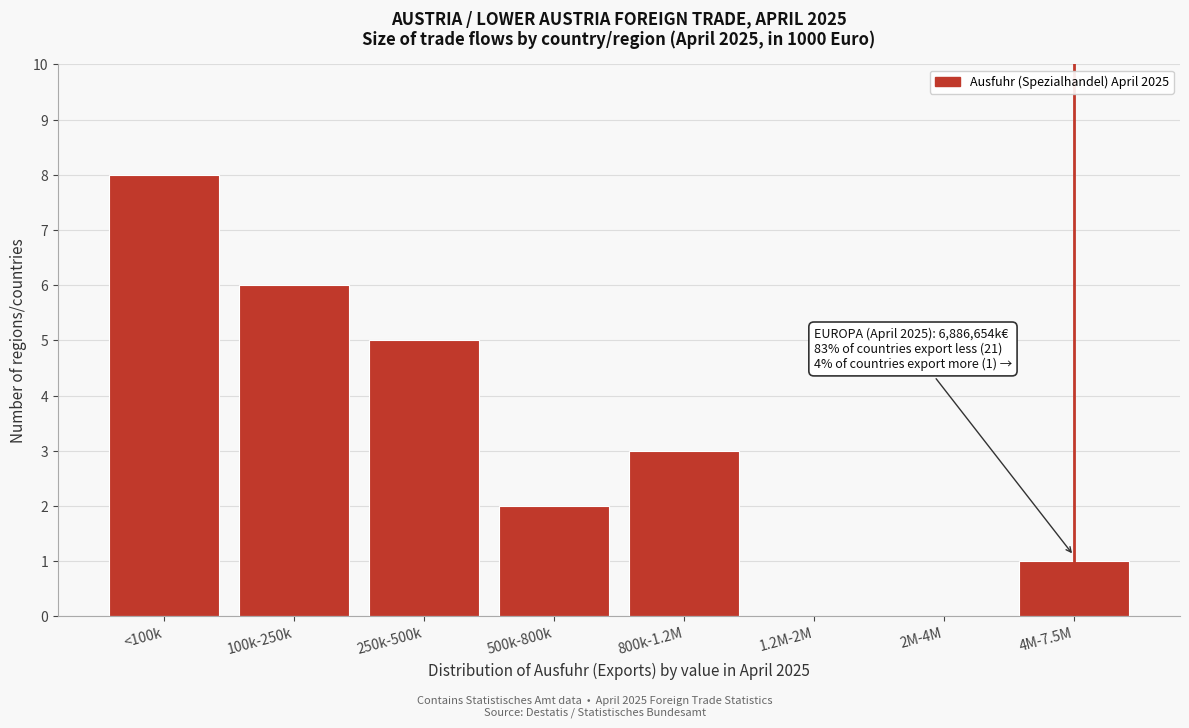

Reading left to right, list all the values displayed in this chart.

<100k=8	100k-250k=6	250k-500k=5	500k-800k=2	800k-1.2M=3	1.2M-2M=0	2M-4M=0	4M-7.5M=1